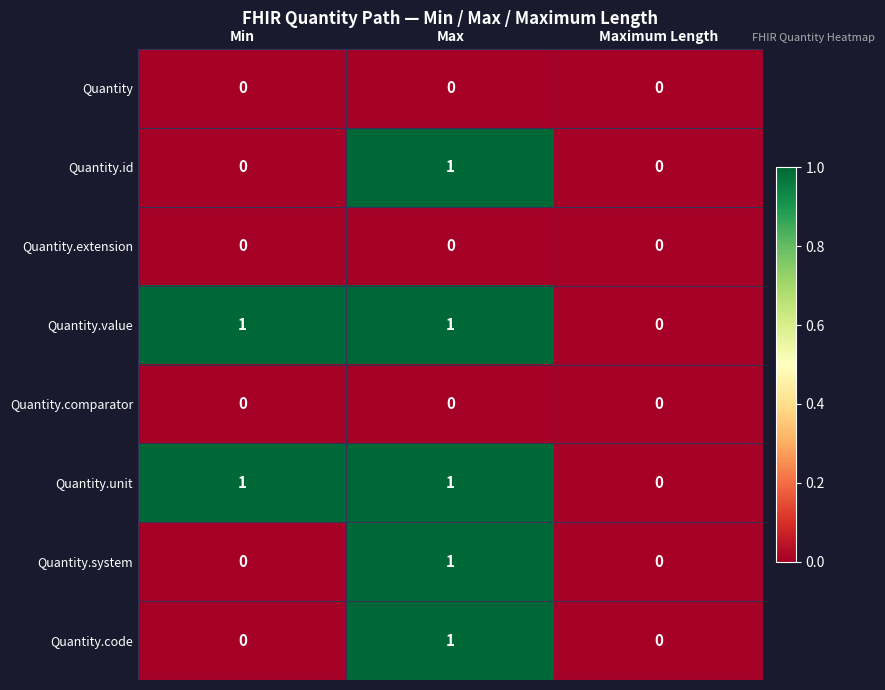

Is the value of Quantity.id at Max greater than the value of Quantity.extension at Max?

Yes